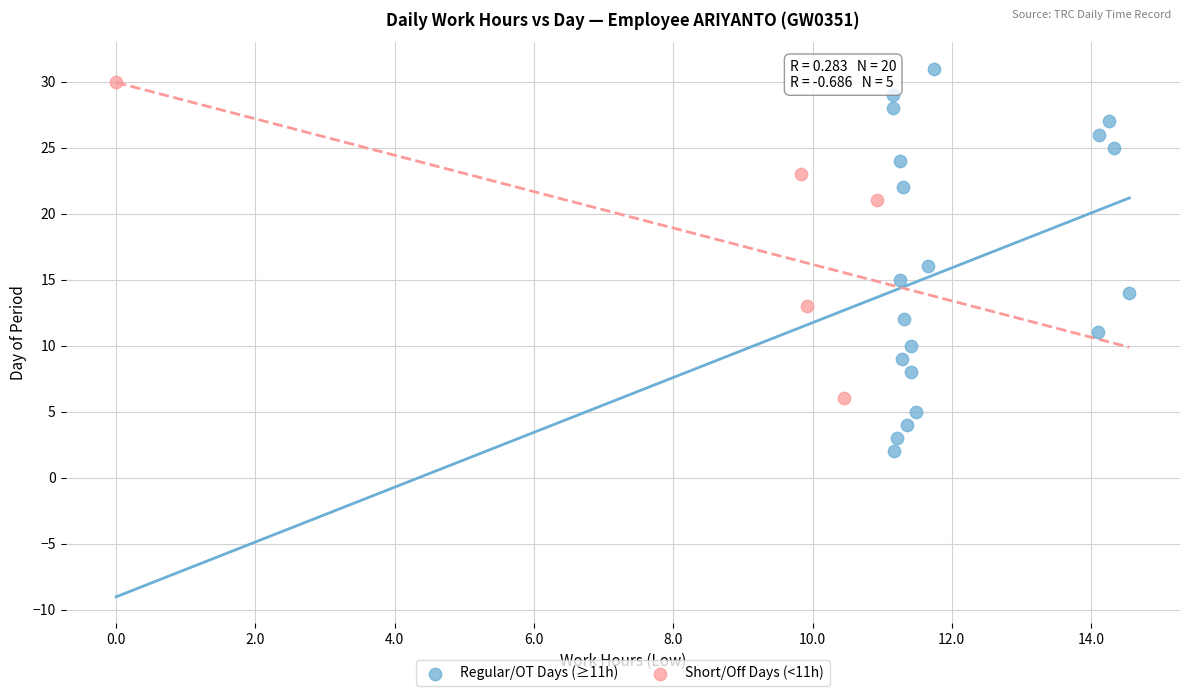

Which series has the largest Y range (max minus min)?

Regular/OT Days (≥11h)